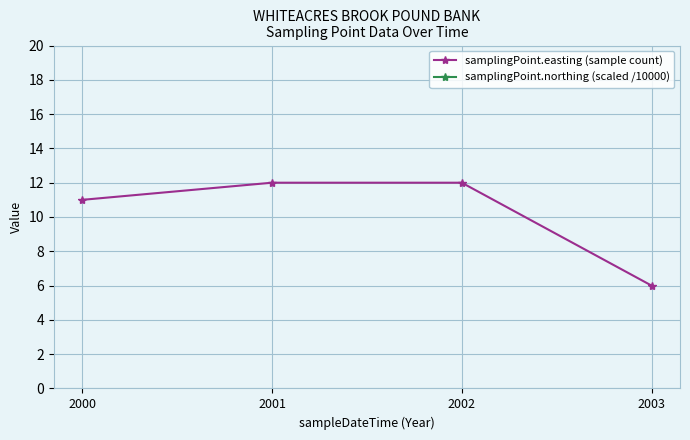

At which label is samplingPoint.easting (sample count) closest to 9?

2000